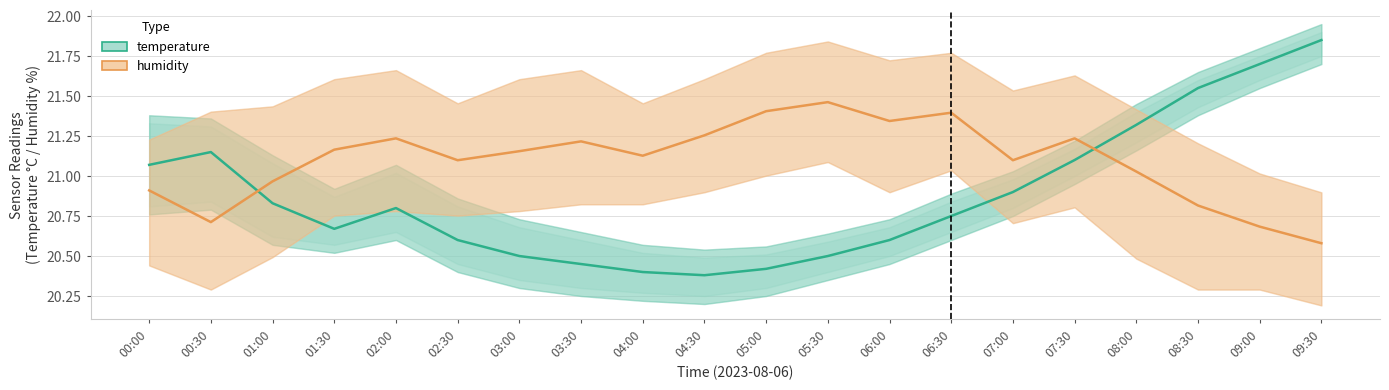

List the series in order of their overall mean, lowest first.

temperature, humidity